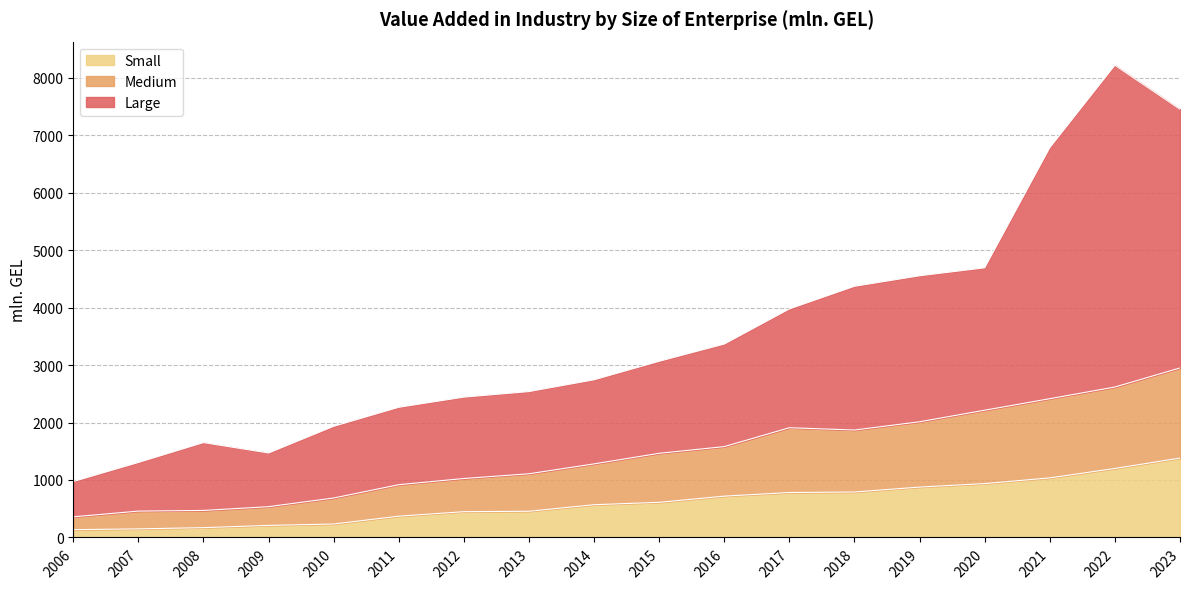

Between 2006 and 2007, which is larger?

2007